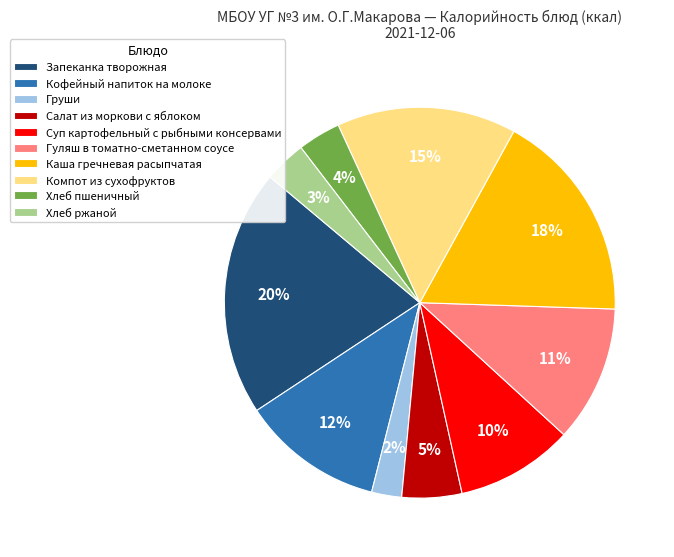

What is the ratio of the value at Каша гречневая расыпчатая to the value at Суп картофельный с рыбными консервами?

1.8